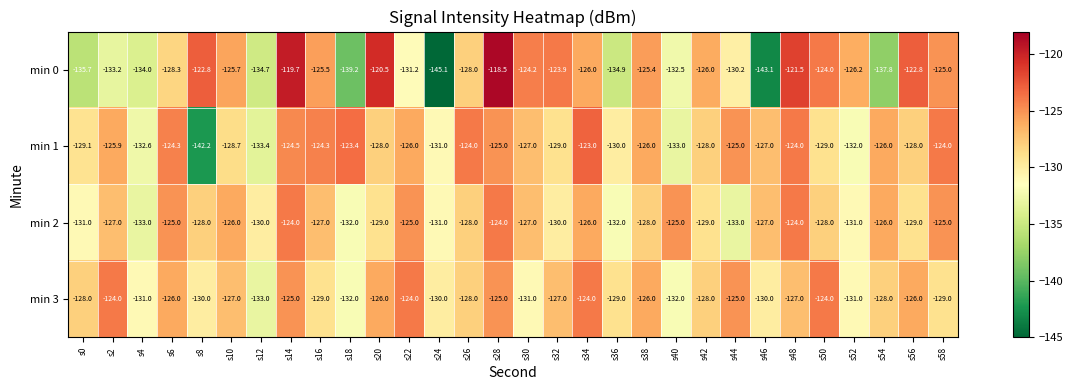

Which series has the largest range (max minus min)?

min 0